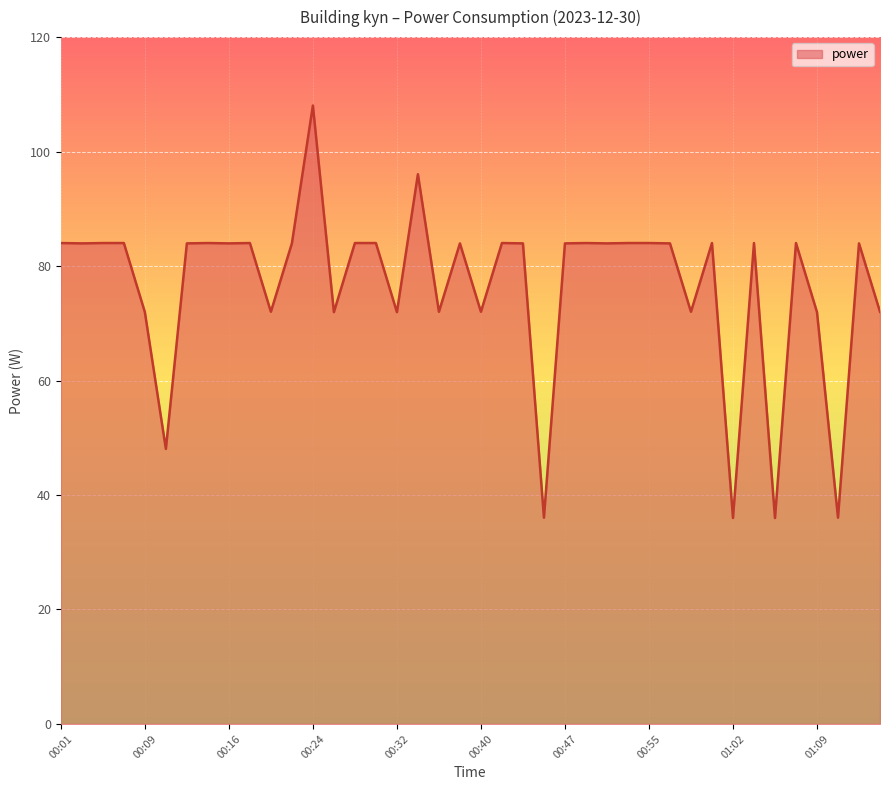

What is the smallest value displayed?

36.0